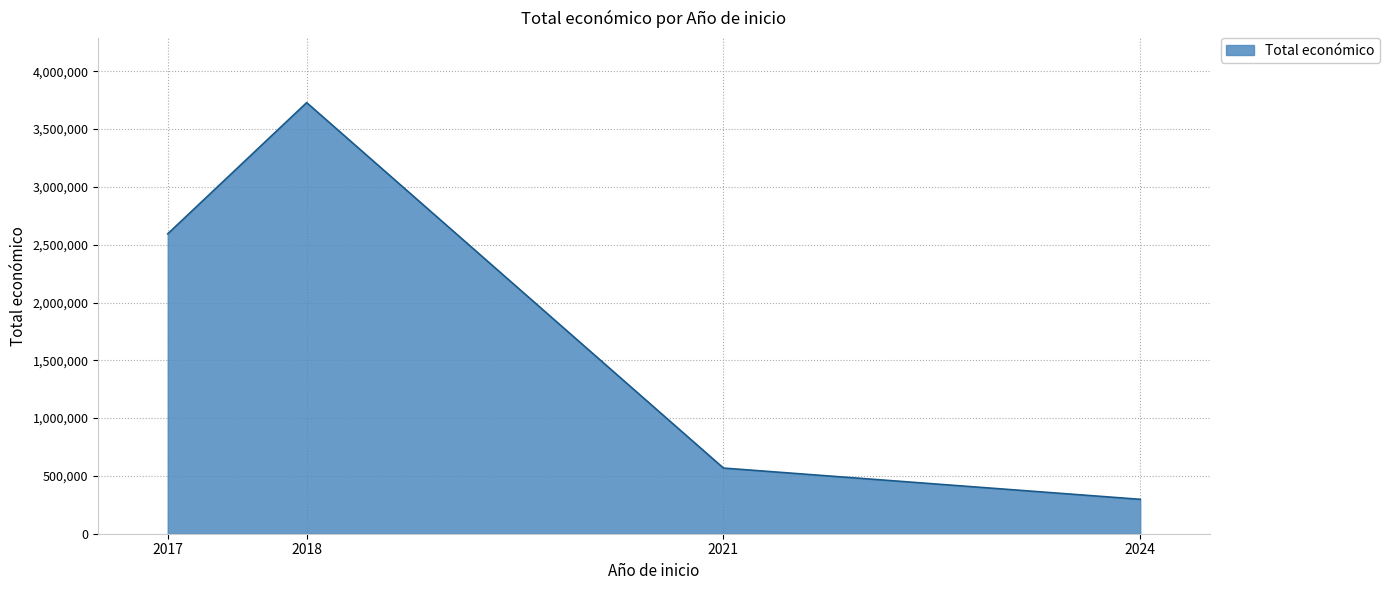

Between 2018 and 2024, which is larger?

2018